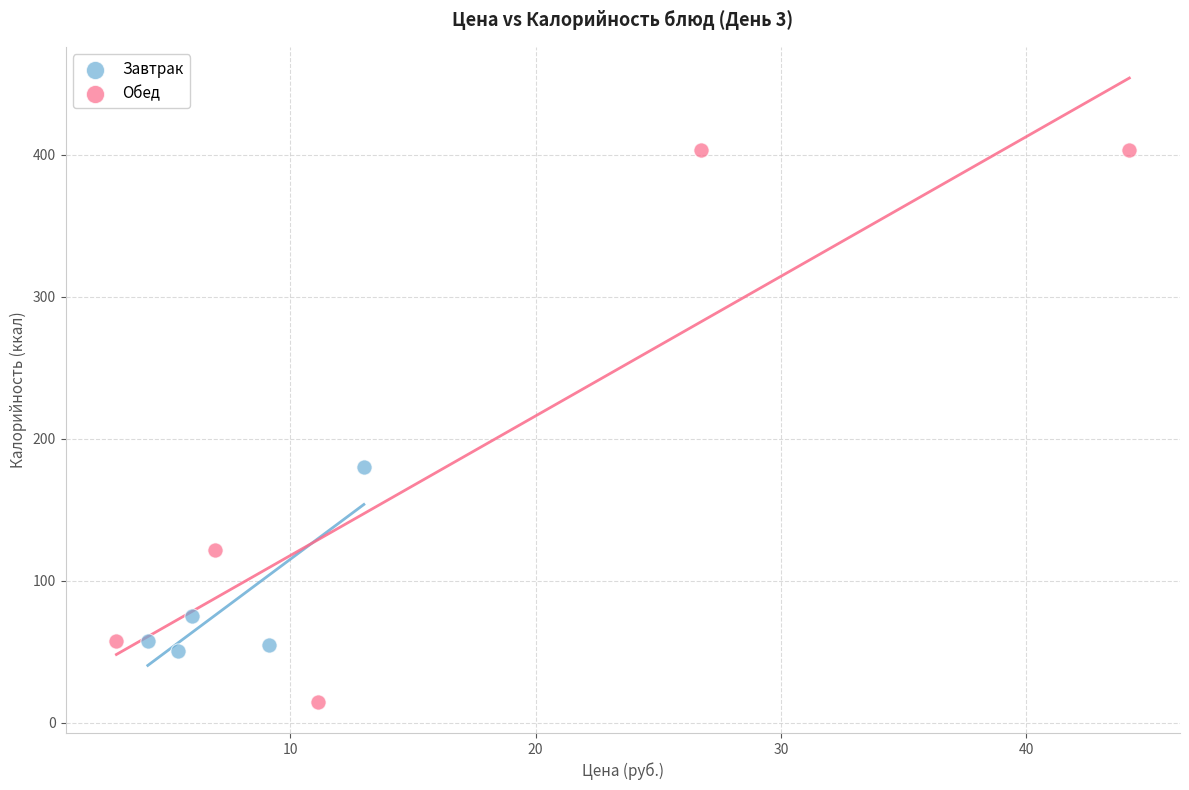

Which series reaches the maximum Y coordinate?

Обед